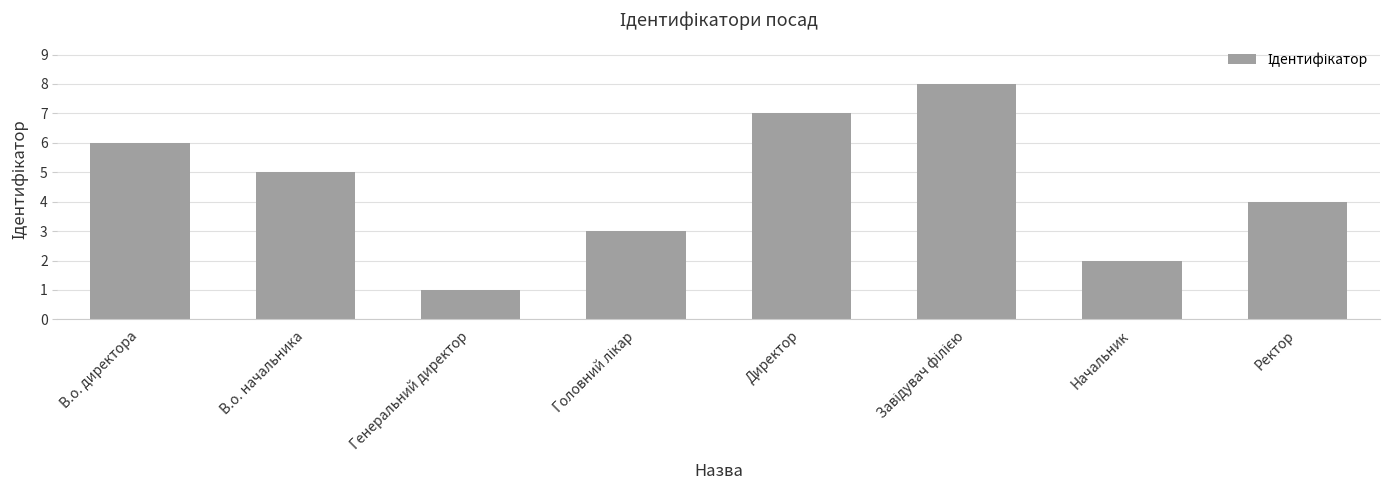

What position from the right is Ректор?

1